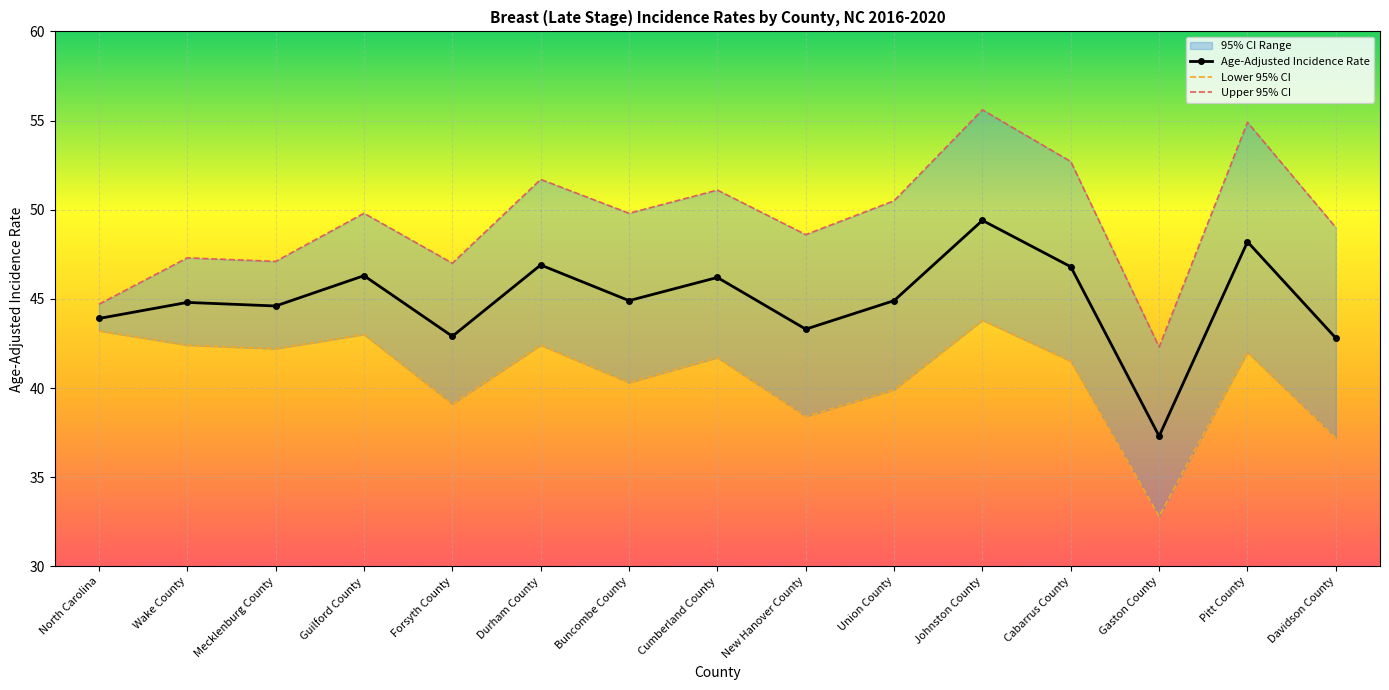

List the series in order of their peak value, highest first.

Upper 95% CI, Age-Adjusted Incidence Rate, Lower 95% CI